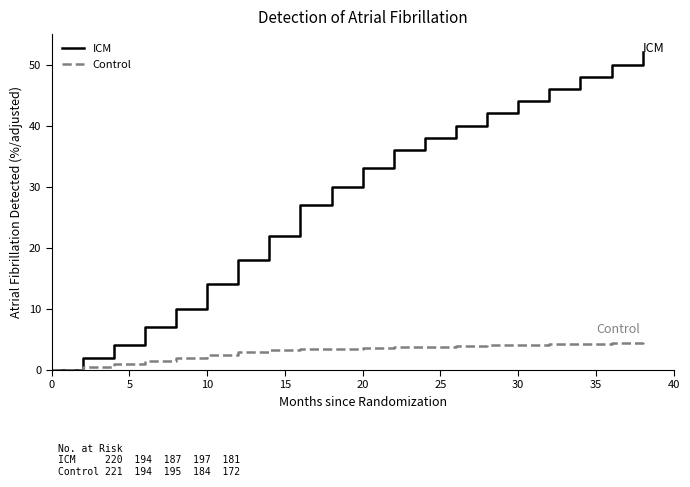

Which series has the largest total across all categories?

ICM